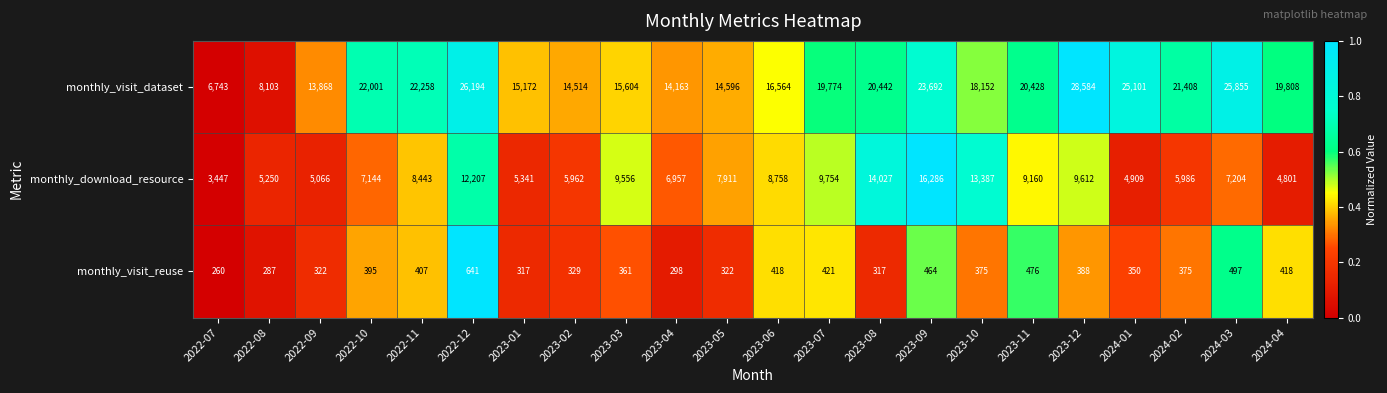

What is the sum of the monthly_visit_dataset values at 2024-01 and 2024-03?

50956